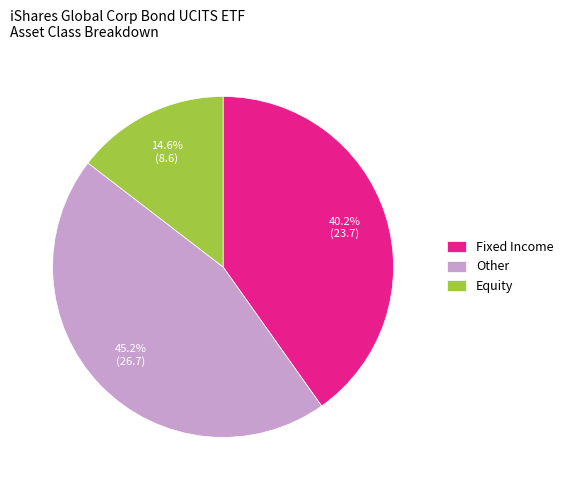

What is the smallest slice in the pie chart?

Equity